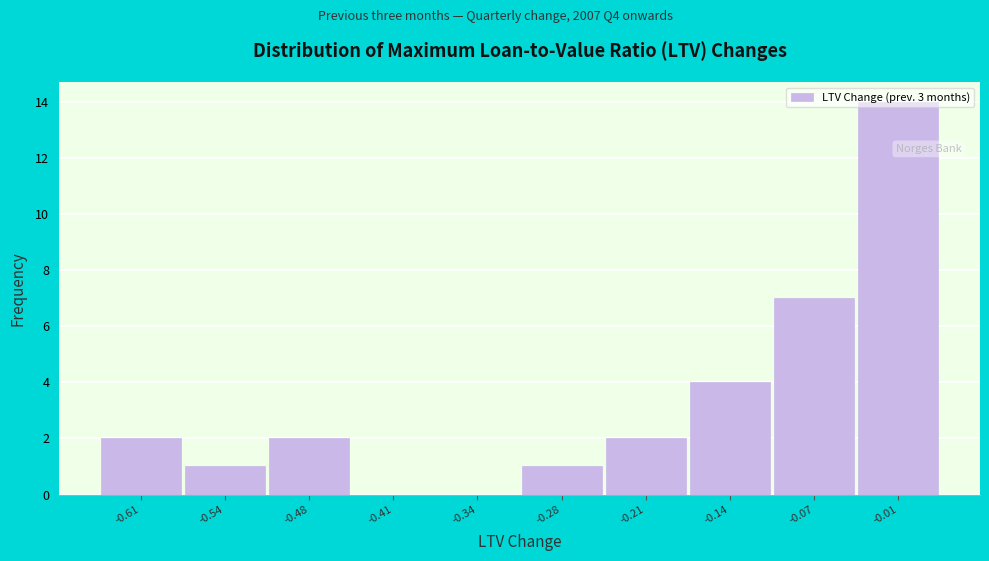

Is it true that the value at -0.01 is 19?

False